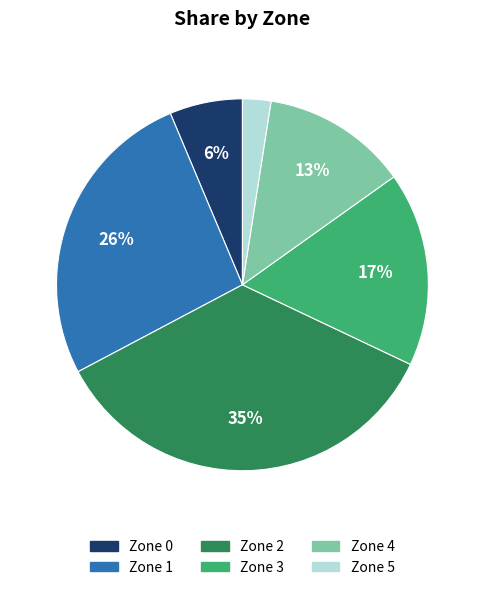

To the nearest percent, what percentage of the pie is Zone 2?

35%